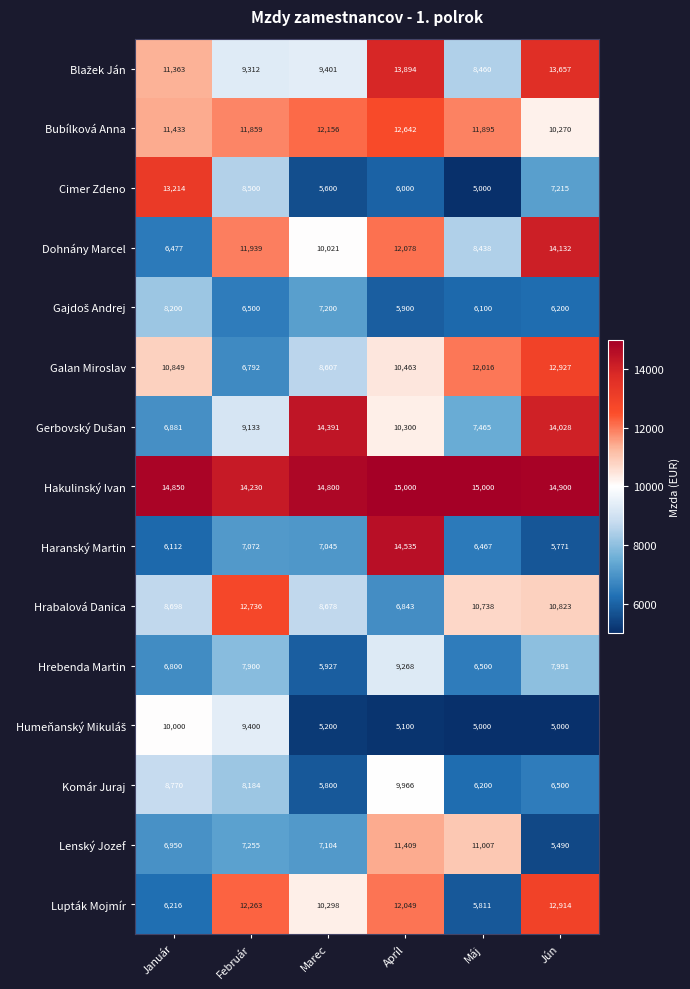

What is the sum of all Lenský Jozef values?

49215